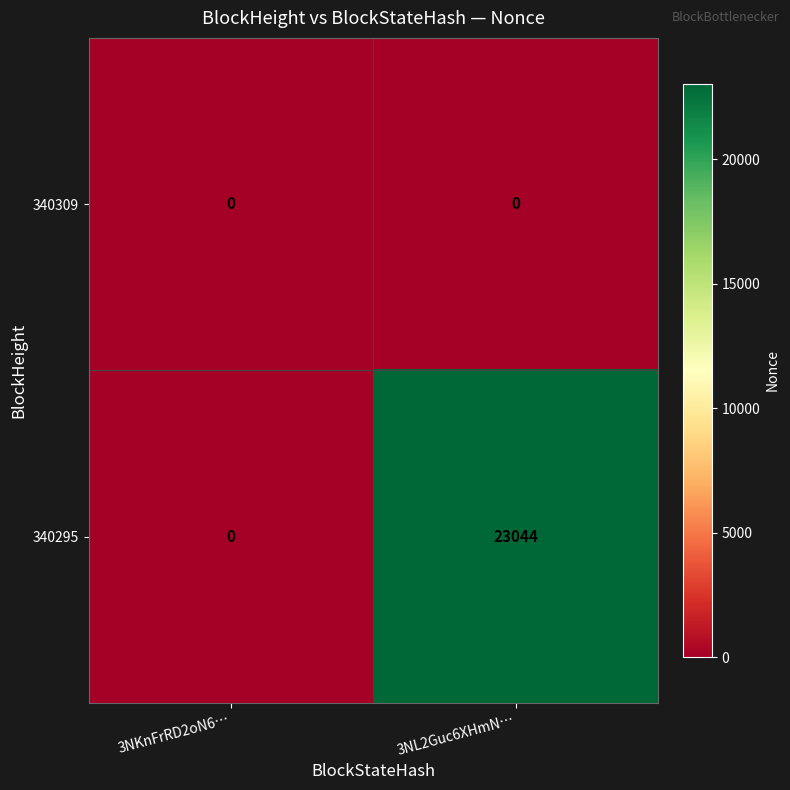

Is it true that 340309 equals 0 at 3NL2Guc6XHmN…?

True